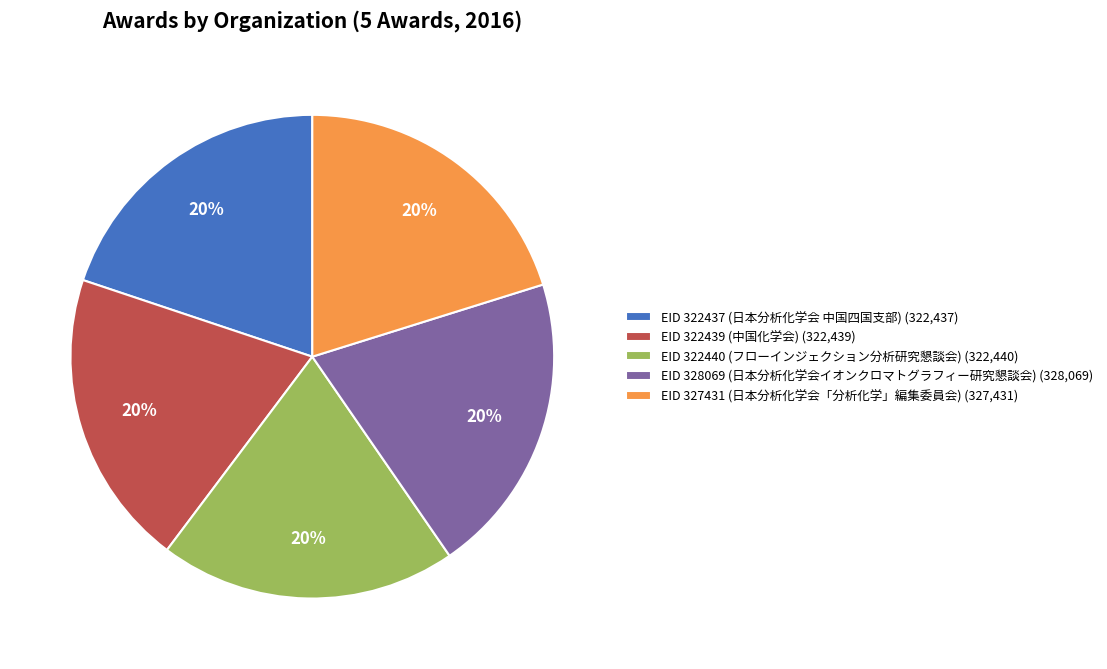

Do EID 322440 (フローインジェクション分析研究懇談会) and EID 328069 (日本分析化学会イオンクロマトグラフィー研究懇談会) together represent more than half of the pie?

No